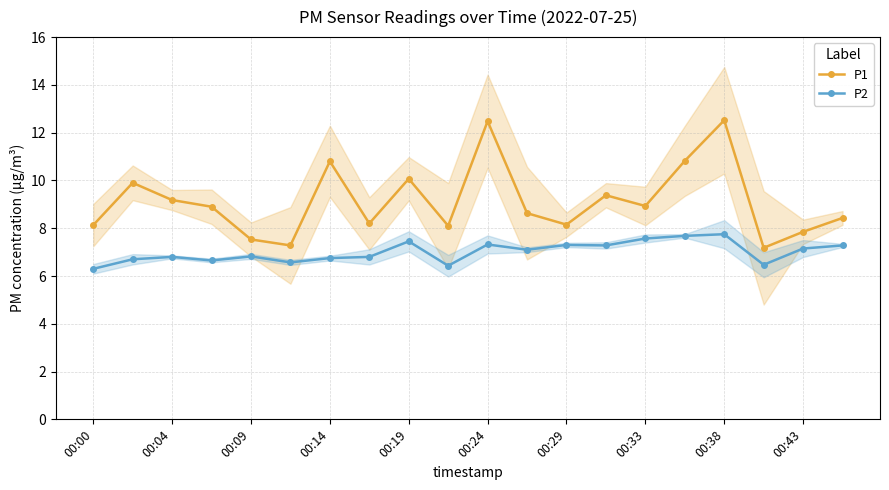

Is it true that P1 equals 6.8 at 00:38?

False